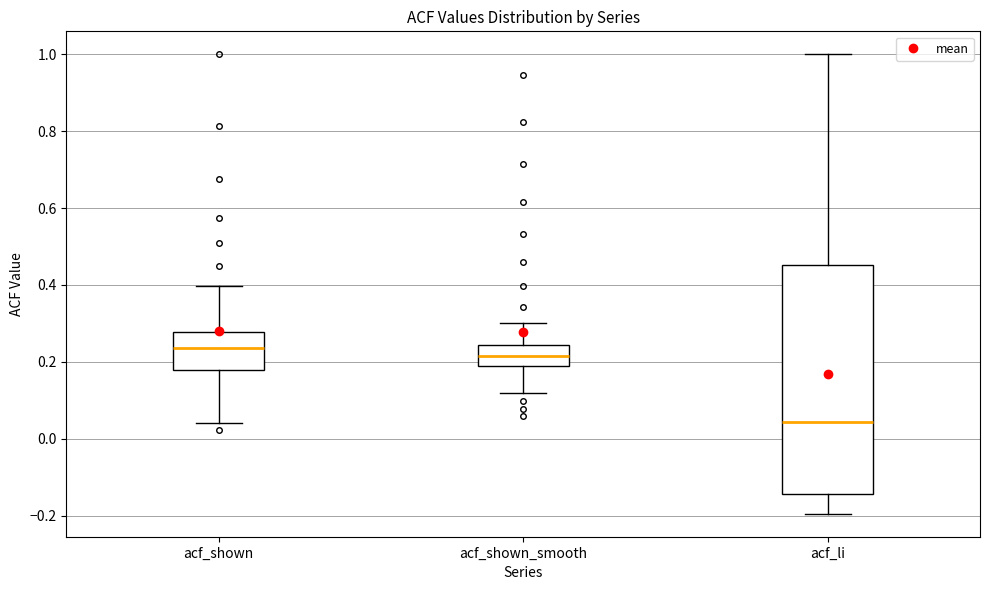

Which box's median line is the lowest?

acf_li